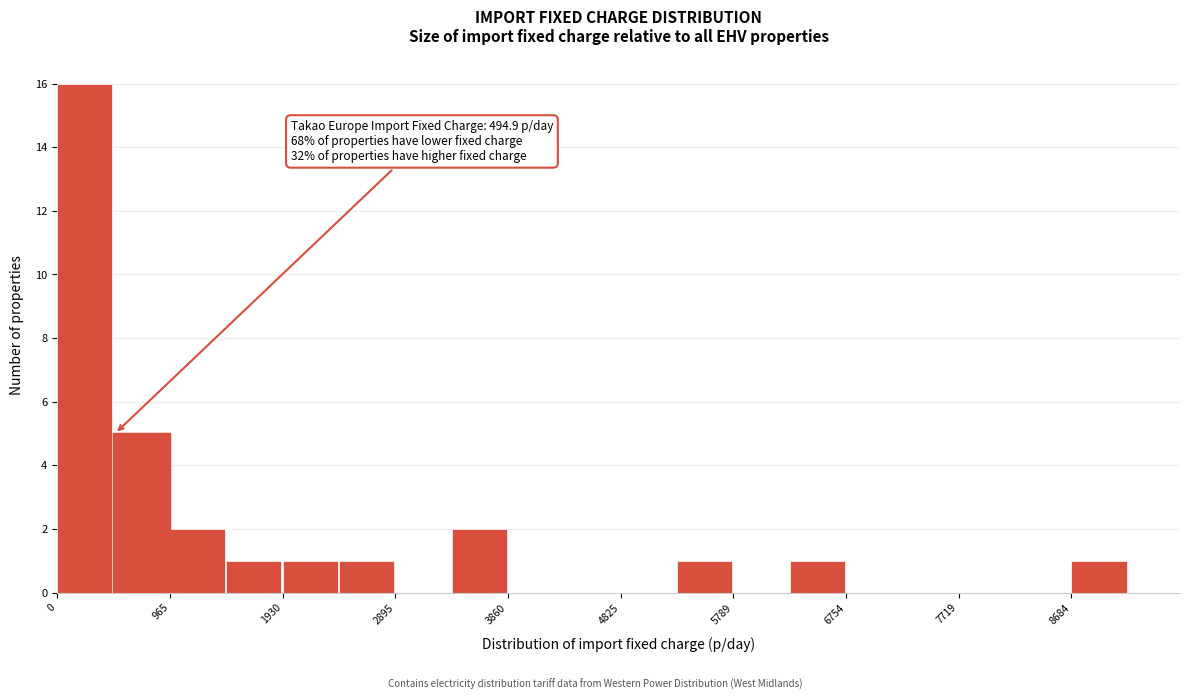

Which range on the x-axis has the tallest bar?

0 to 500